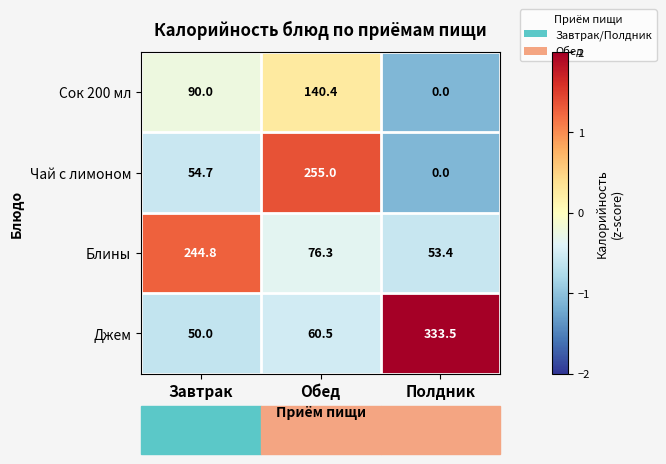

What is the difference between the Блины values at Полдник and Завтрак?

191.4